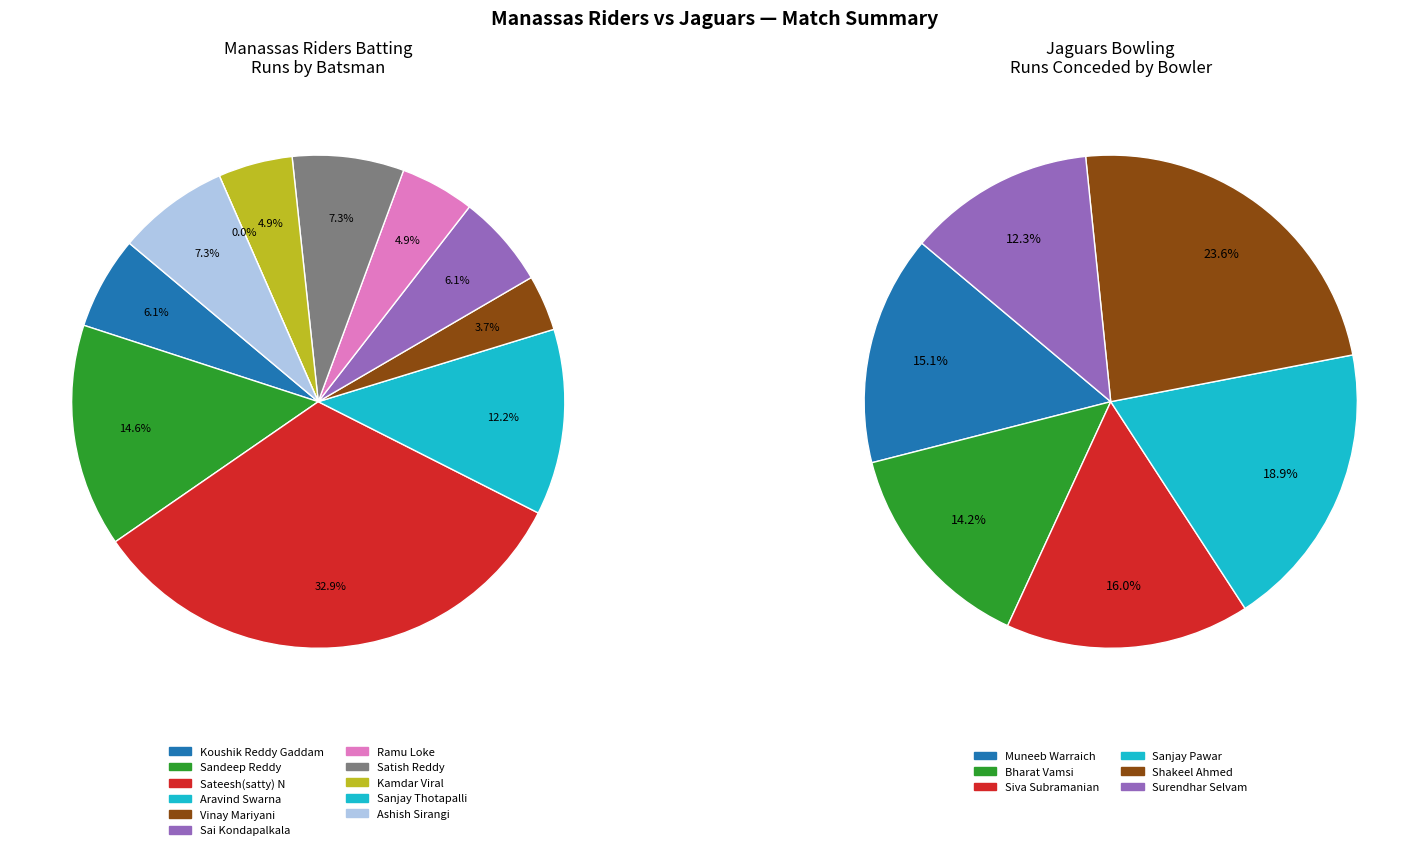

To the nearest percent, what is the combined percentage of Sandeep Reddy and Sanjay Thotapalli?

15%